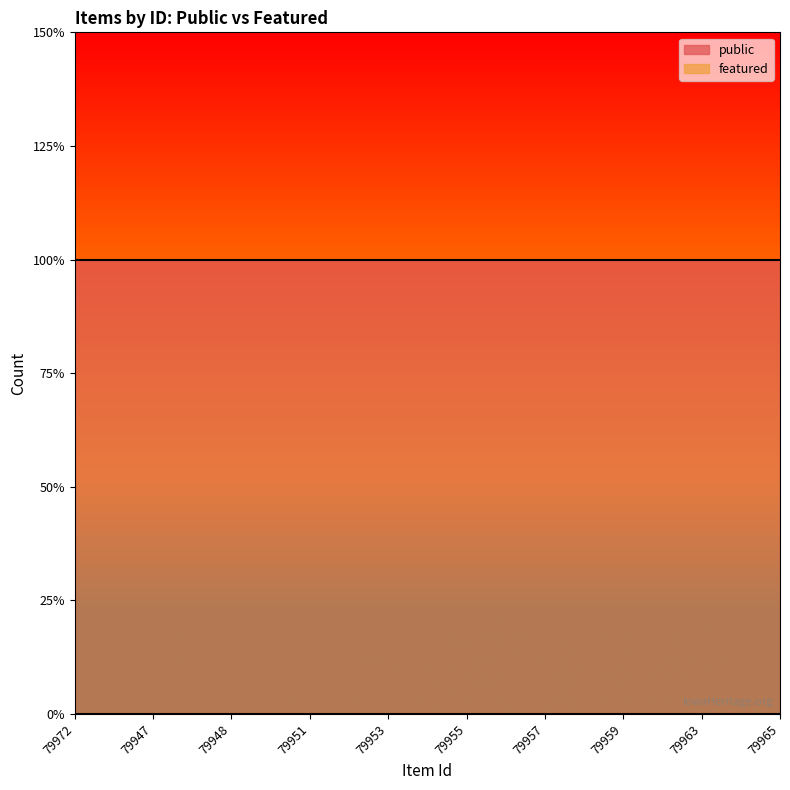

What is the value of the public point at the 5th from the left?

1